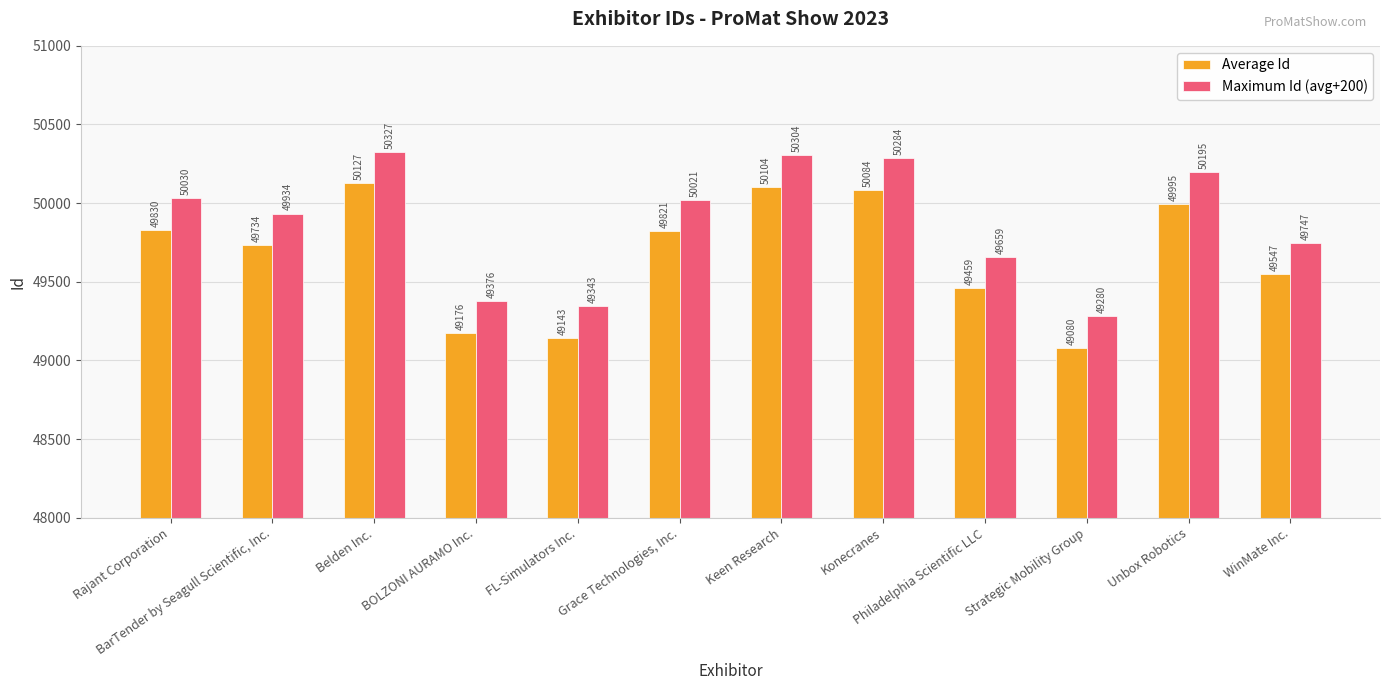

How many bars are there in each group?

2